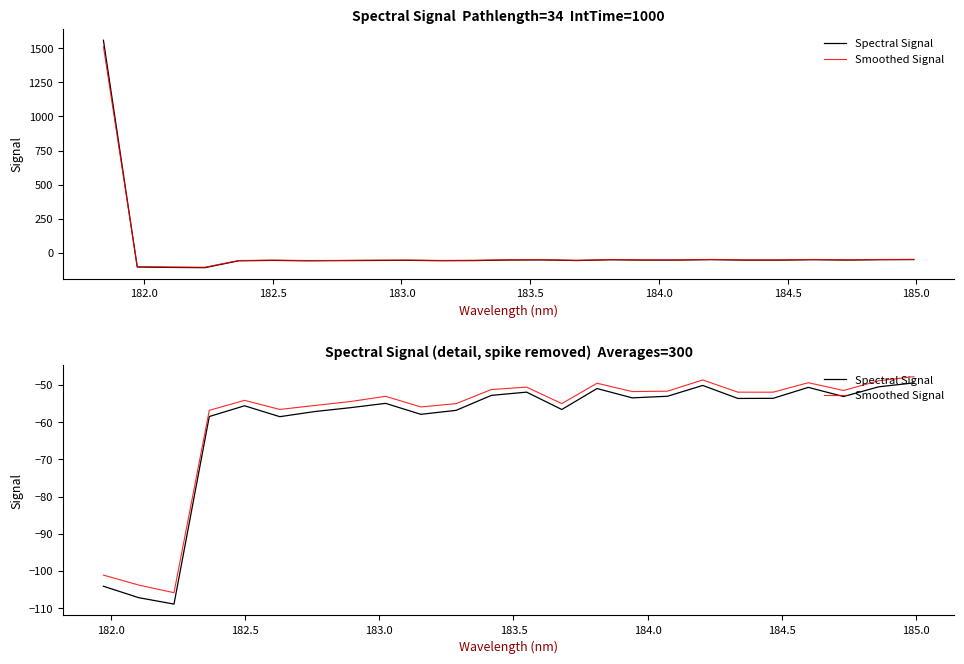

Reading left to right, what are all the values shown in this chart?

Spectral Signal: -104.1	-107.2	-108.9	-58.5	-55.6	-58.5	-57.1	-56.1	-54.9	-57.9	-56.8	-52.8	-51.9	-56.6	-50.9	-53.4	-53.0	-50.1	-53.6	-53.6	-50.6	-53.1	-50.5	-49.4
Smoothed Signal: -101.1	-103.8	-105.8	-56.8	-54.1	-56.6	-55.5	-54.4	-53.0	-55.9	-55.0	-51.2	-50.6	-55.0	-49.5	-51.8	-51.6	-48.6	-51.9	-51.9	-49.4	-51.5	-48.8	-47.7